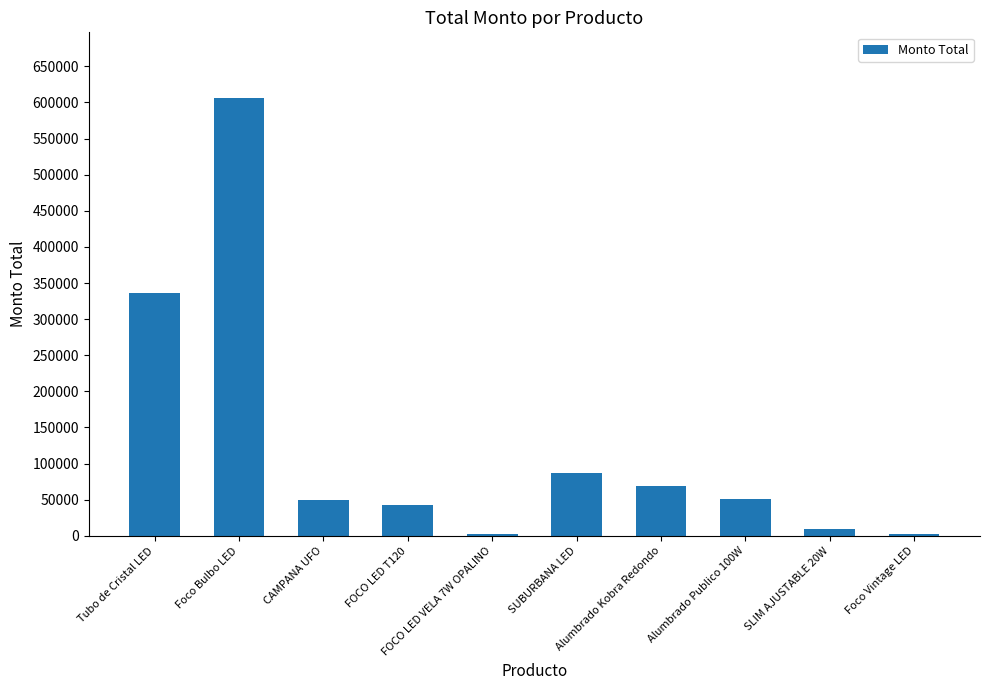

Approximately how many times larger is the value at Alumbrado Kobra Redondo compared to SUBURBANA LED?

0.8